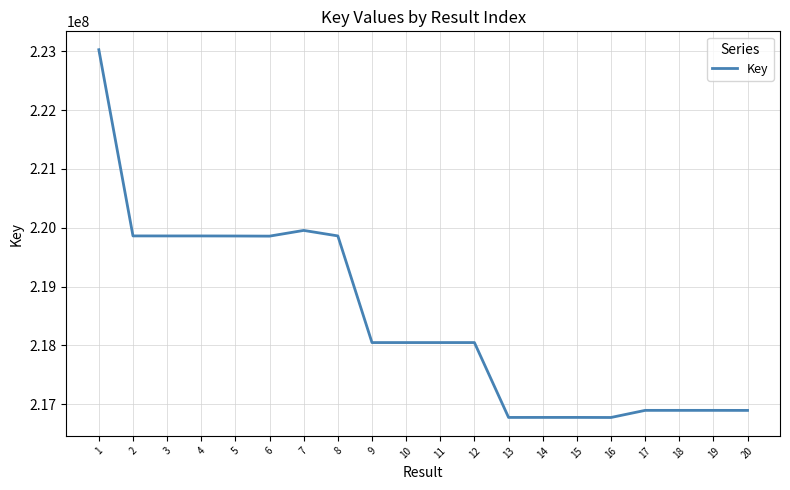

Does the chart have visible grid lines?

Yes